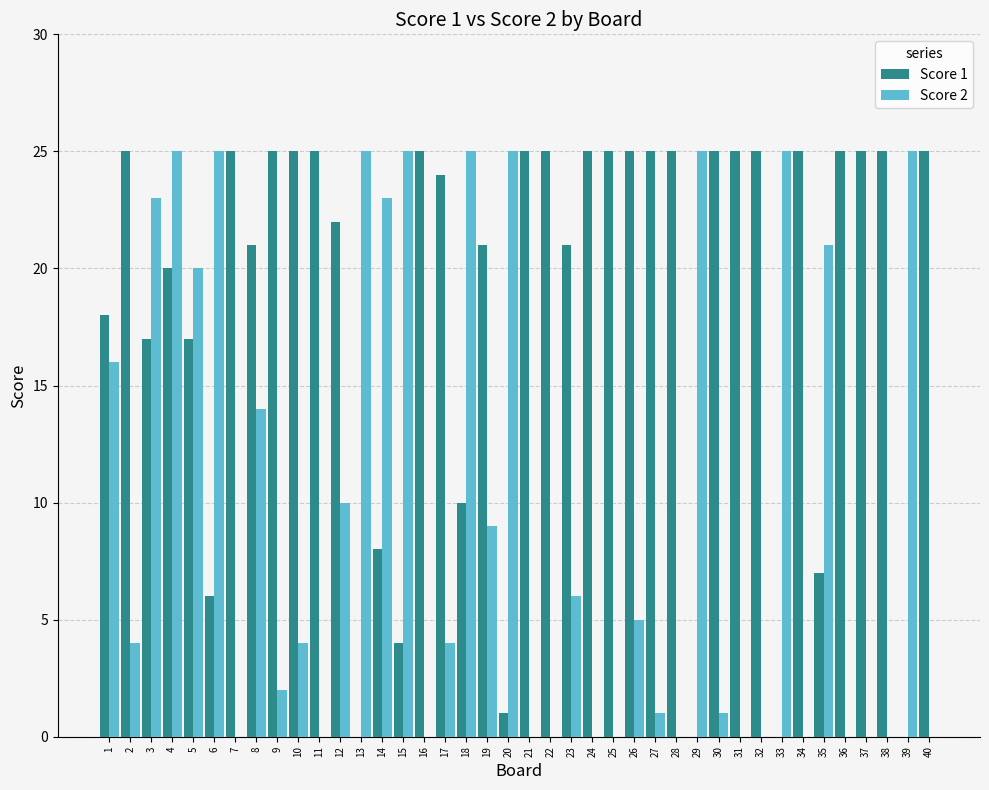

At which category is the sum across all series the highest?

4